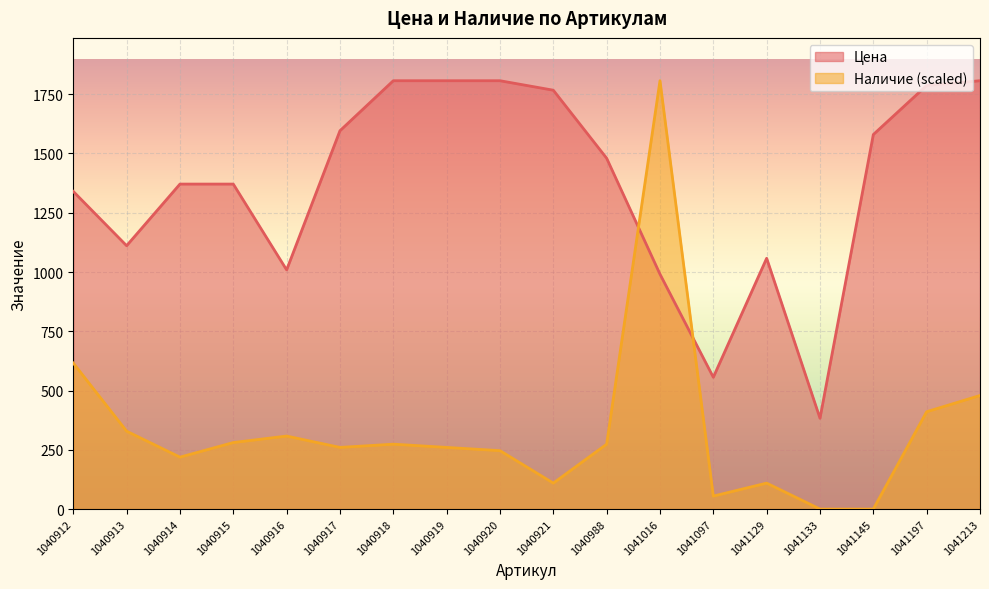

What are all the series names shown in the legend?

Цена, Наличие (scaled)